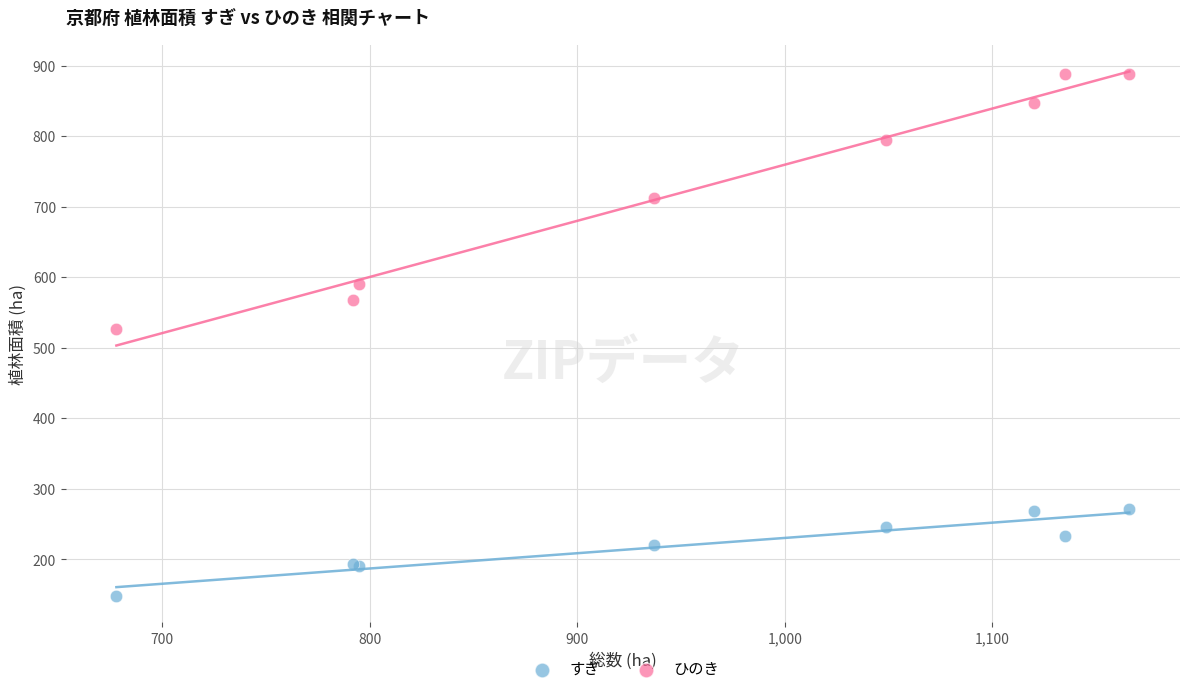

Across all series, what Y value is closest to 518?

527